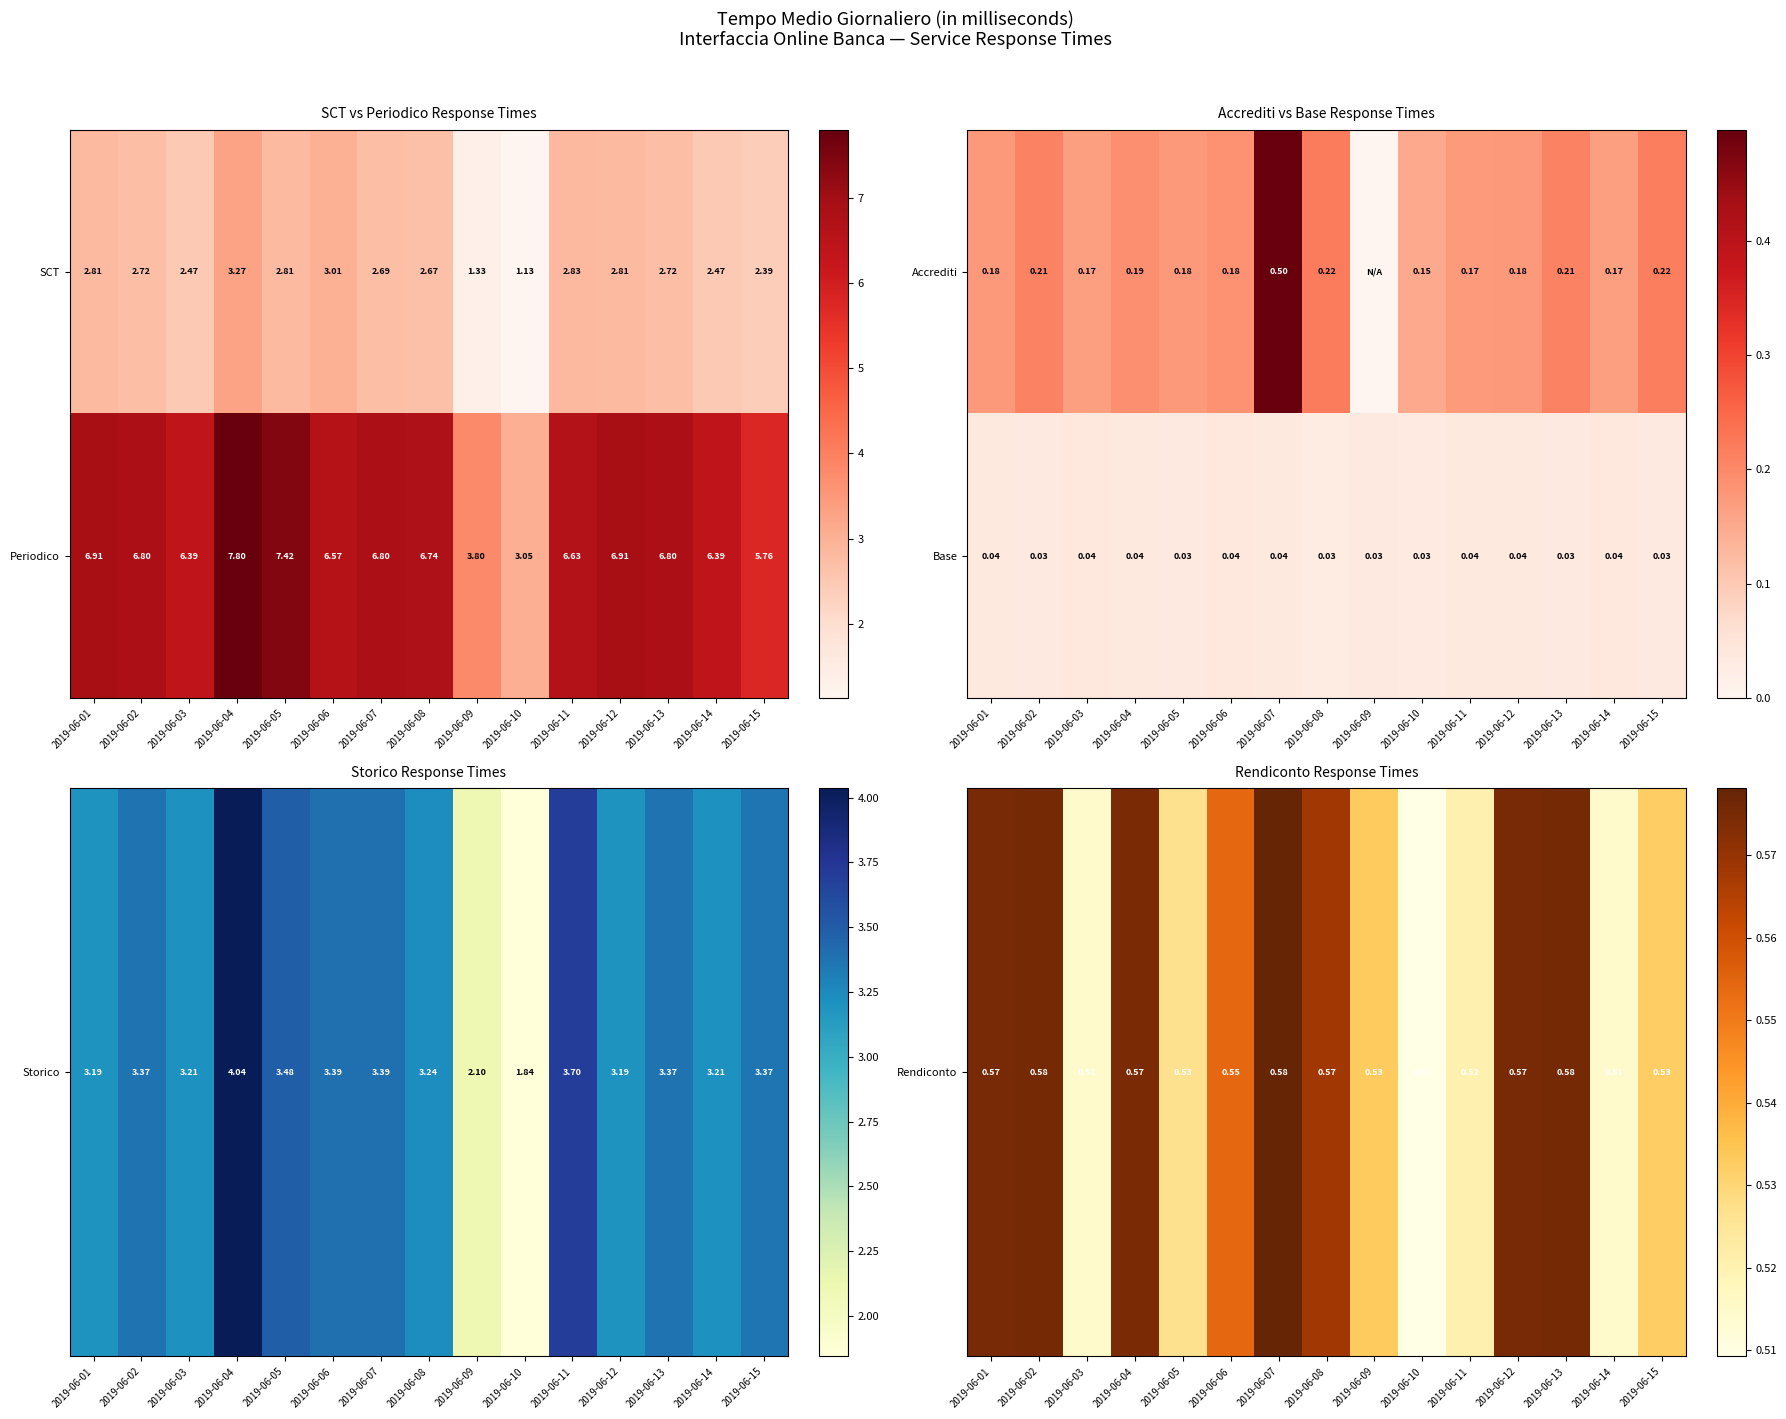

Between 2019-06-07 and 2019-06-15, which series saw the biggest shift?

Rendiconto